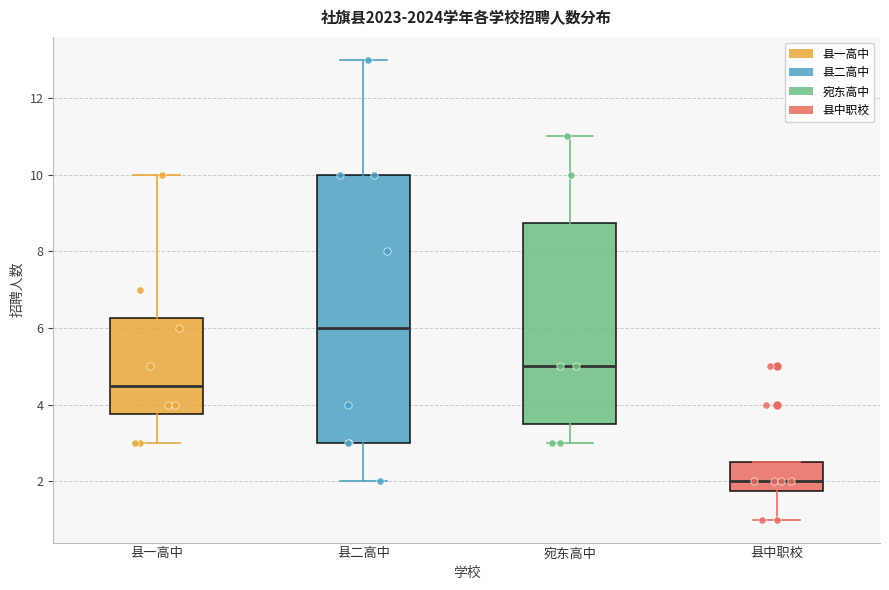

Where does the upper whisker of the box for 宛东高中 end on the y-axis? The values are not printed on the chart, so give them approximately, as read against the axis.

11.0